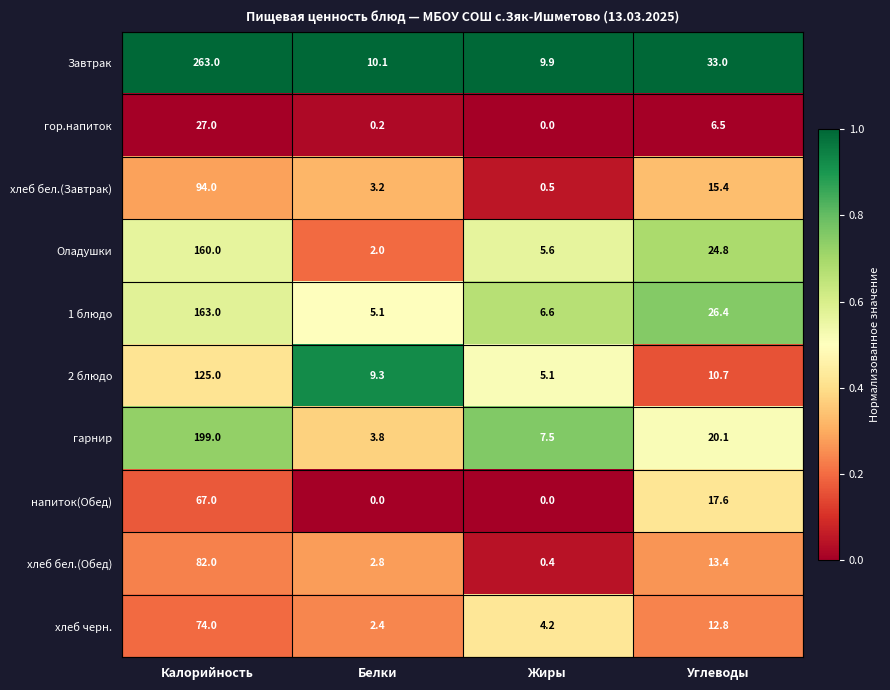

What is the highest value of the хлеб бел.(Обед) series?

82.0